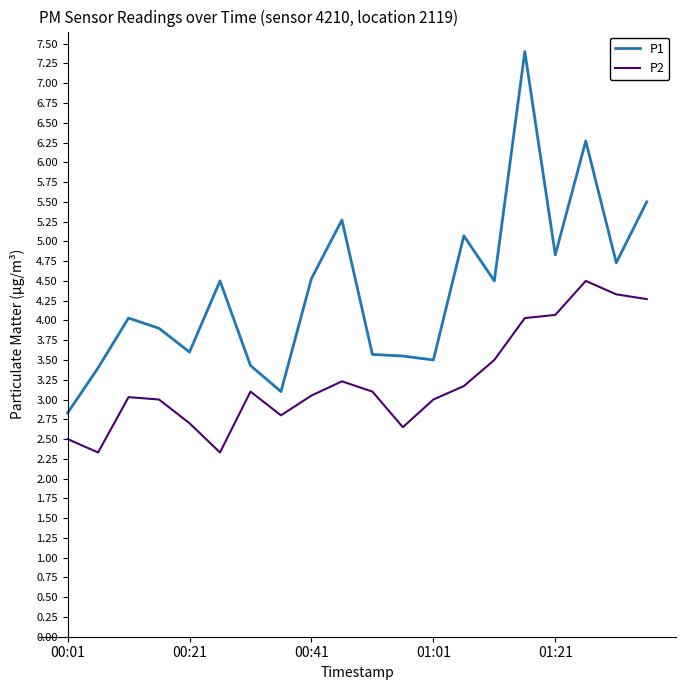

Which series has the largest range (max minus min)?

P1